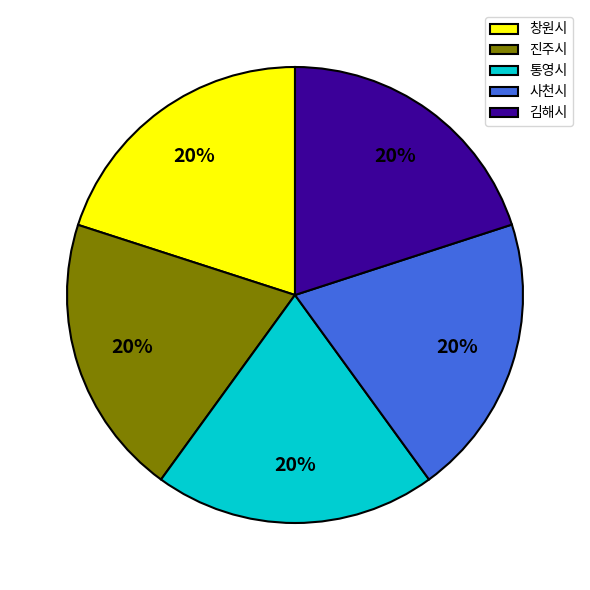

Combined, do 김해시 and 사천시 account for over 50%?

No